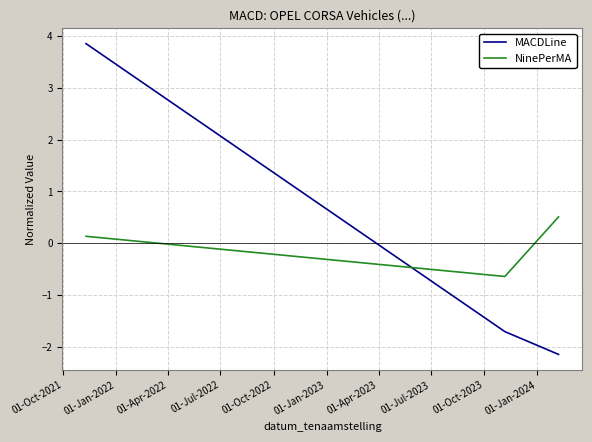

What is the maximum value shown in the chart?

3.9